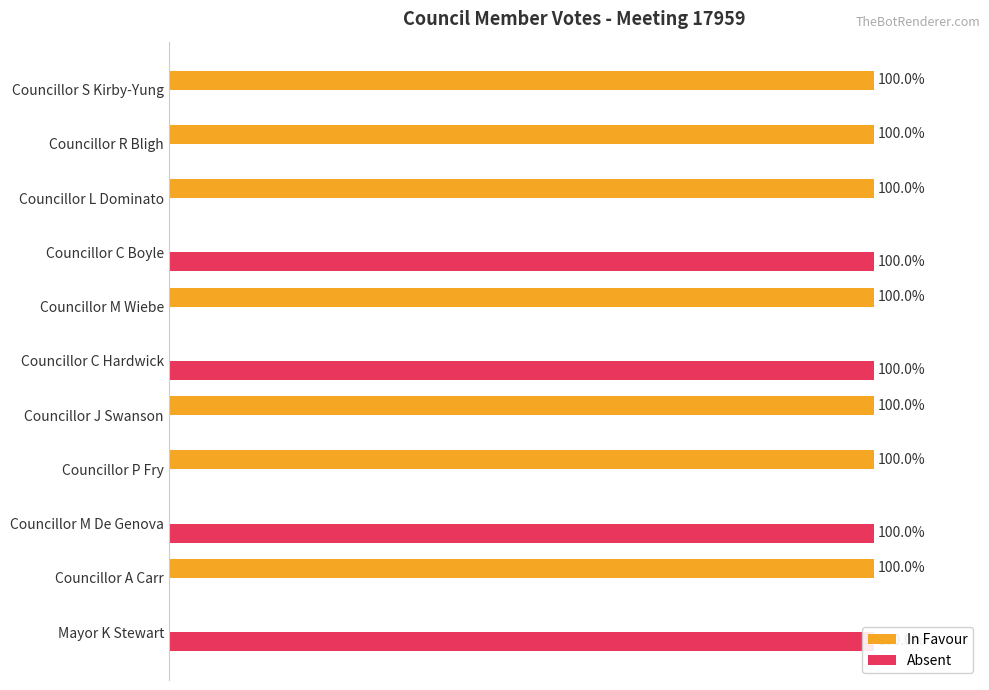

Which series has the largest total across all categories?

In Favour